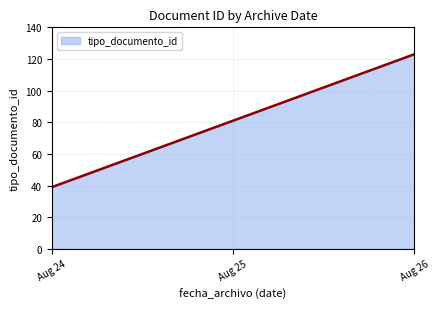

What is the smallest value displayed?

39.0